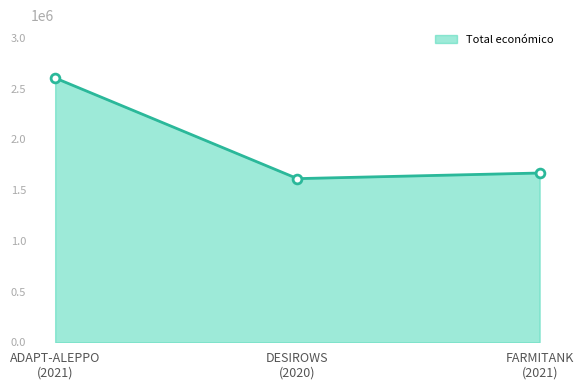

What is the difference between the maximum and minimum values?

992228